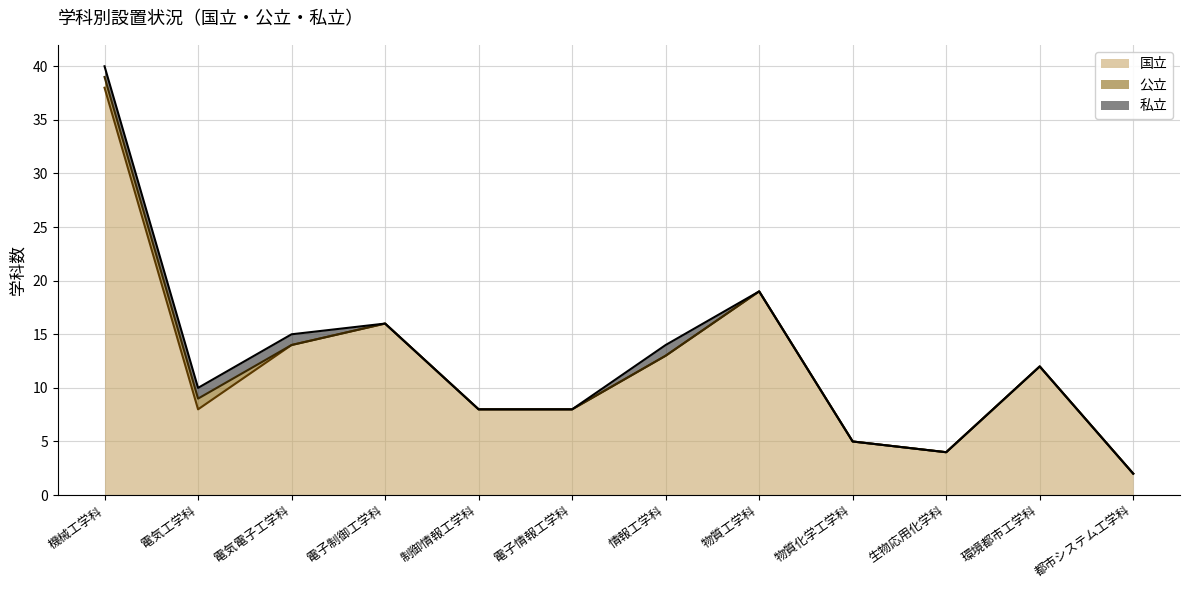

Which category has the highest value across all series?

機械工学科